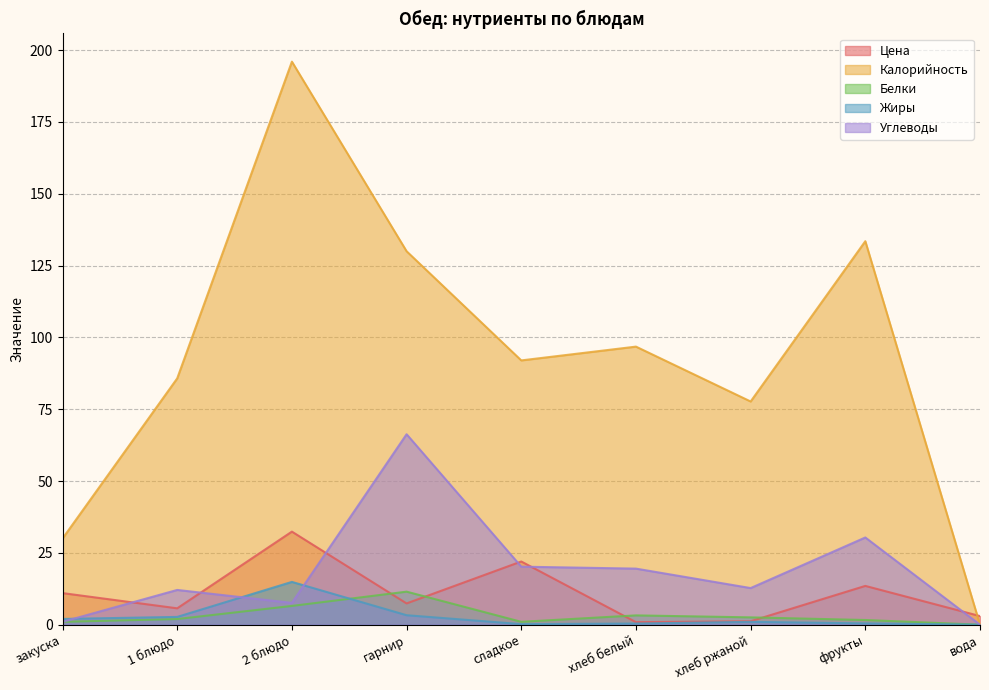

Where is the first local maximum for Цена?

2 блюдо